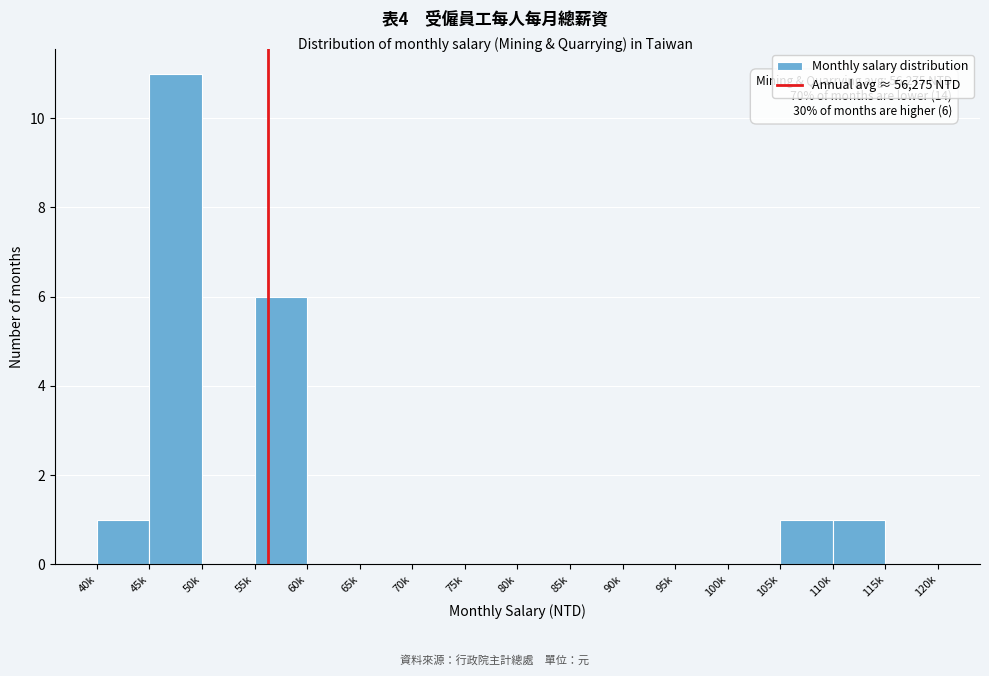

Reading left to right, list all the values displayed in this chart.

40k=1	45k=11	50k=0	55k=6	60k=0	65k=0	70k=0	75k=0	80k=0	85k=0	90k=0	95k=0	100k=0	105k=1	110k=1	115k=0